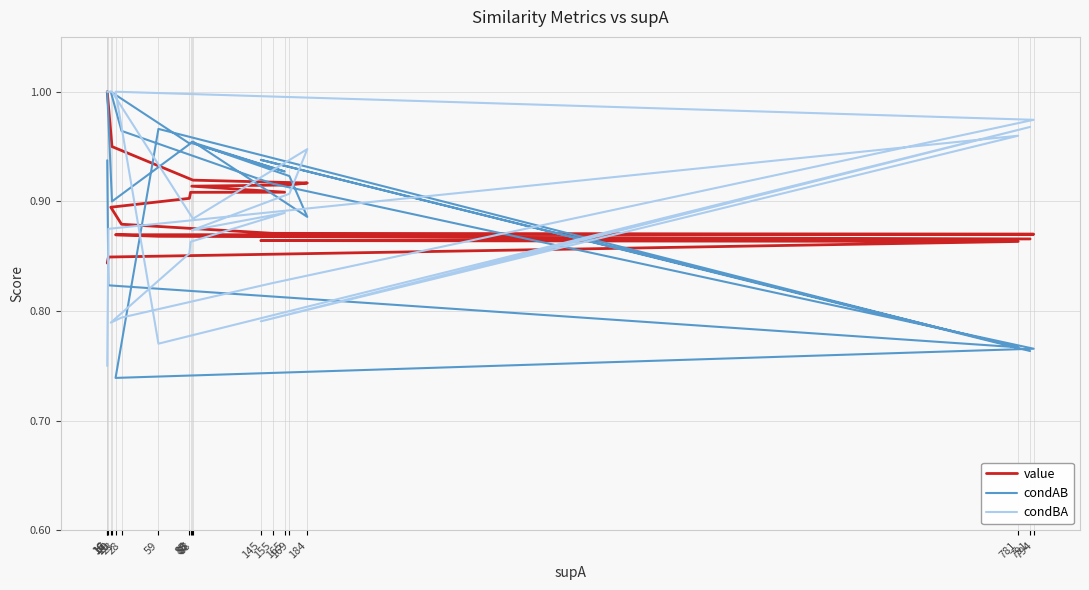

The value of condBA at 155 is 1.2. True or false?

False